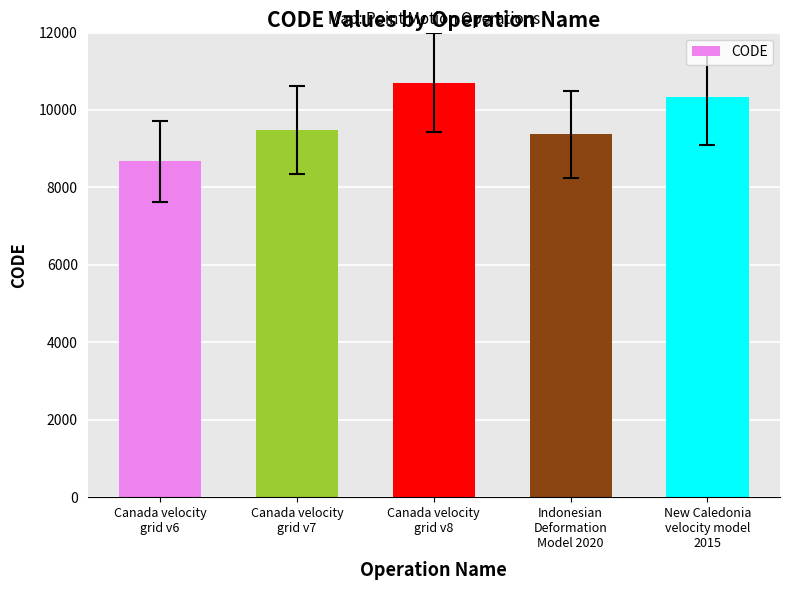

Which category has the lowest value across all series?

Canada velocity
grid v6